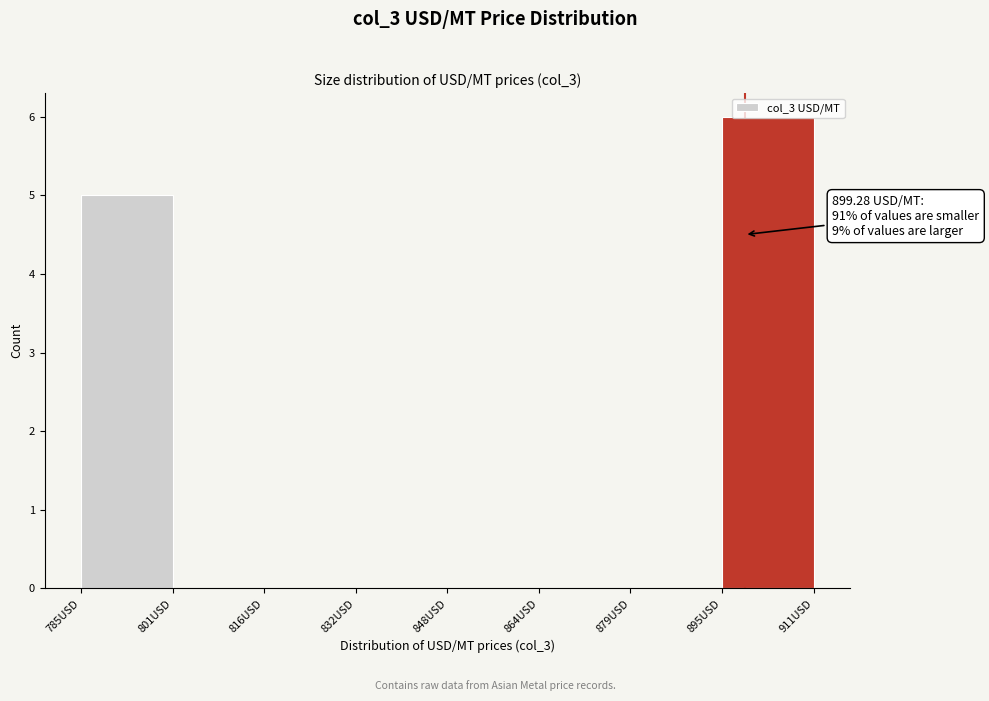

Which range on the x-axis has the tallest bar?

896 to 912